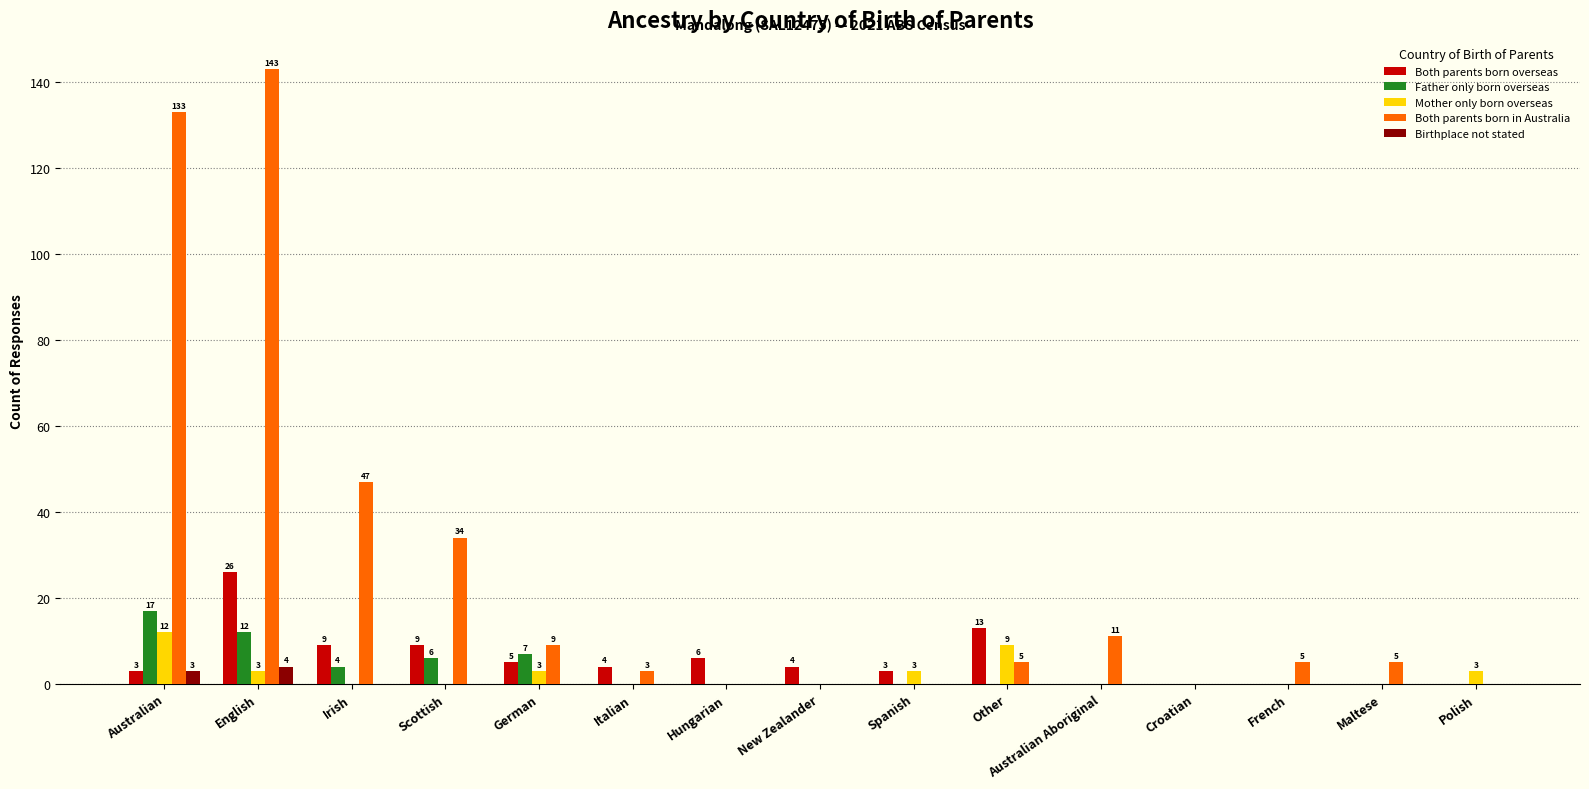

Does the chart contain stacked bars?

No